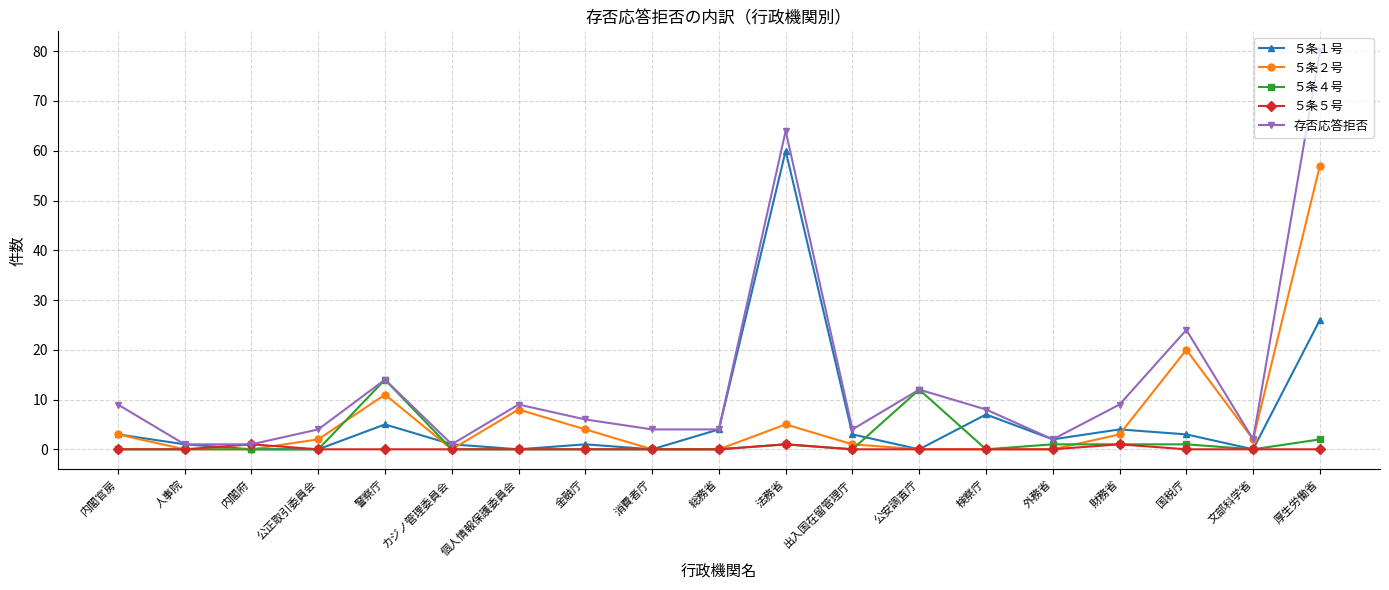

The ５条５号 series shows 0 at 個人情報保護委員会. True or false?

True